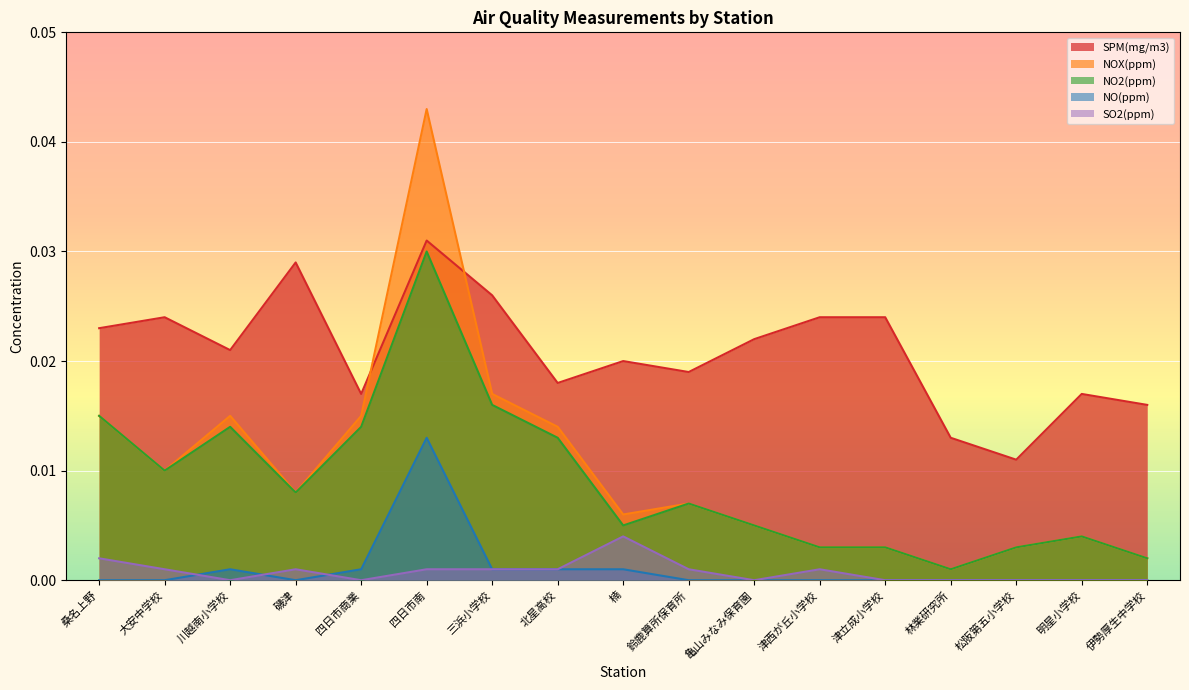

At which category is the sum across all series the highest?

四日市南